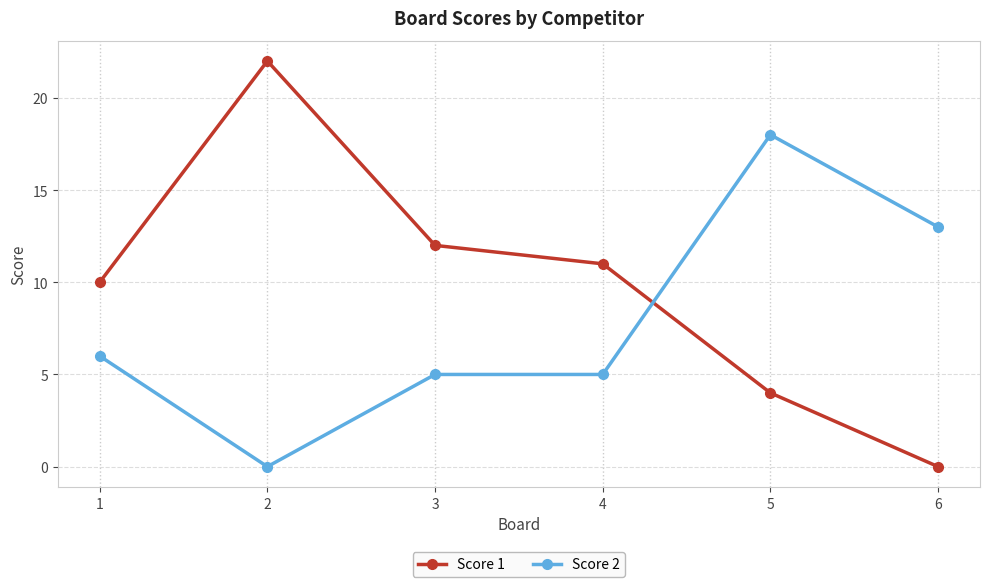

How many data points does each series have?

6